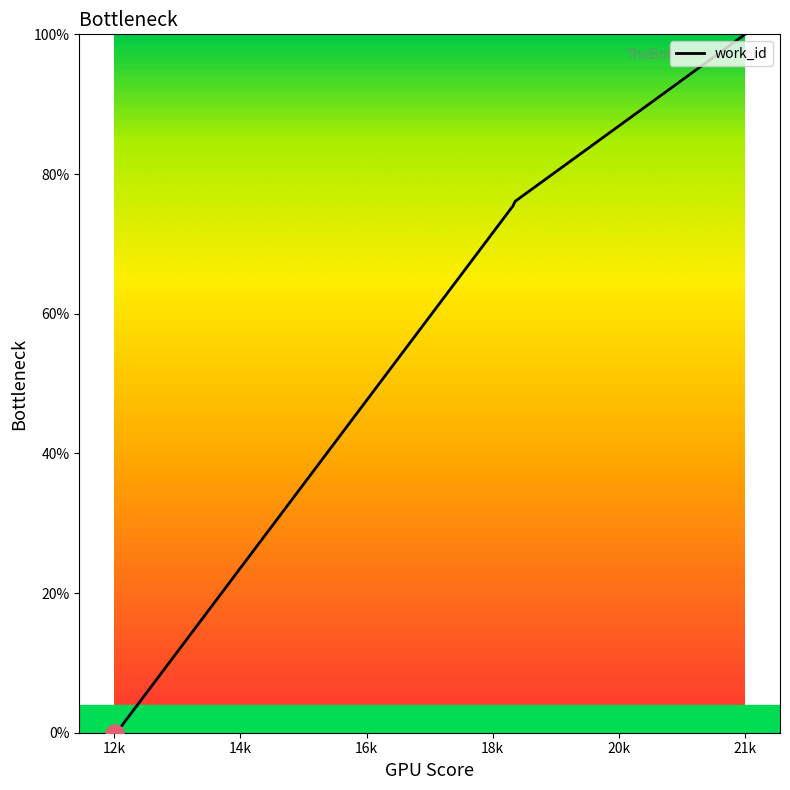

Which category has the highest value across all series?

21k